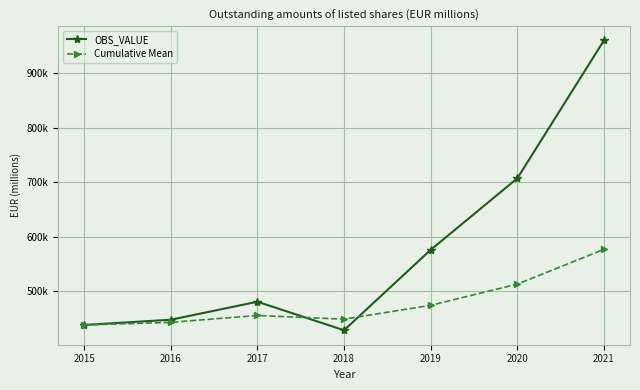

What is the difference between the OBS_VALUE values at 2016 and 2021?

512372.8